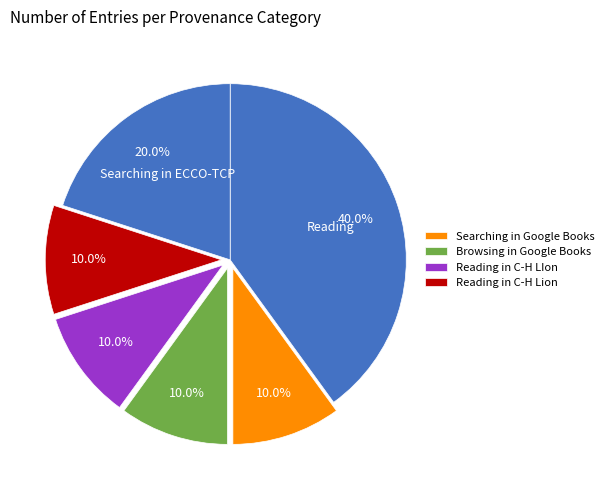

Which slice is the smallest?

Searching in Google Books